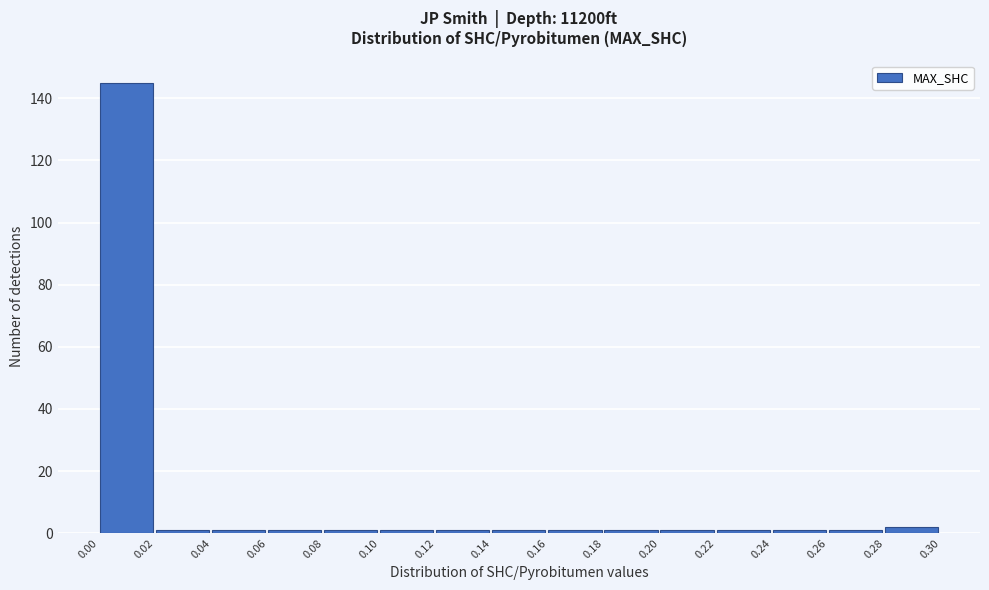

Reading left to right, list every bar in this chart as the range it spans on the x-axis followed by its height. The values are not printed on the chart, so give them approximately, as read against the axis.

0.00 to 0.02: 146
0.02 to 0.04: under 2
0.04 to 0.06: under 2
0.06 to 0.08: under 2
0.08 to 0.10: under 2
0.10 to 0.12: under 2
0.12 to 0.14: under 2
0.14 to 0.16: under 2
0.16 to 0.18: under 2
0.18 to 0.20: under 2
0.20 to 0.22: under 2
0.22 to 0.24: under 2
0.24 to 0.26: under 2
0.26 to 0.28: under 2
0.28 to 0.30: 2